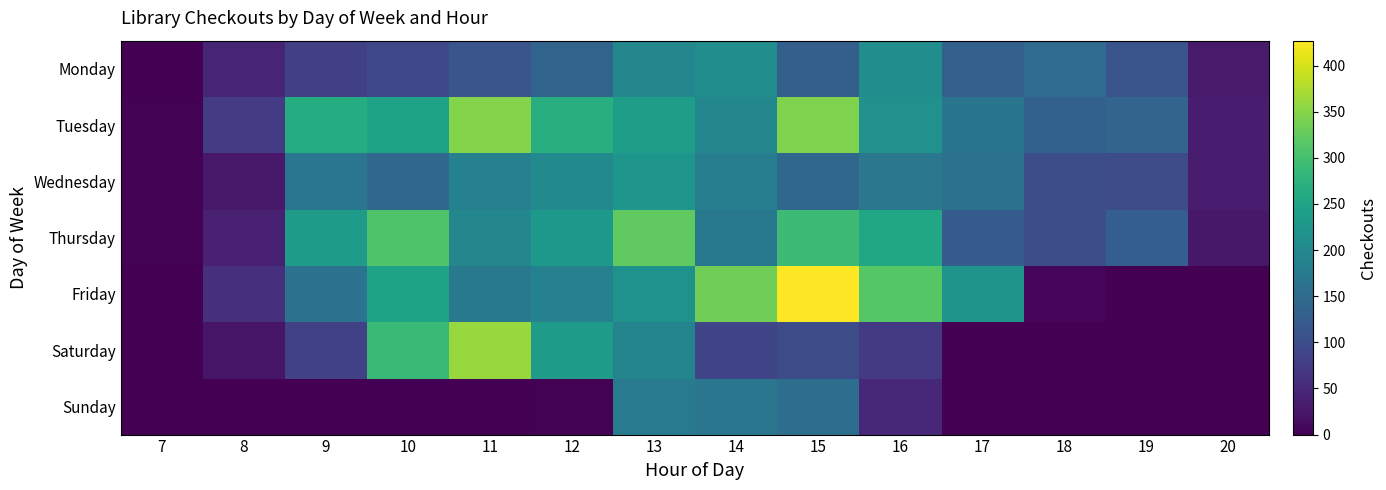

At how many categories does at least one series exceed 88?

11